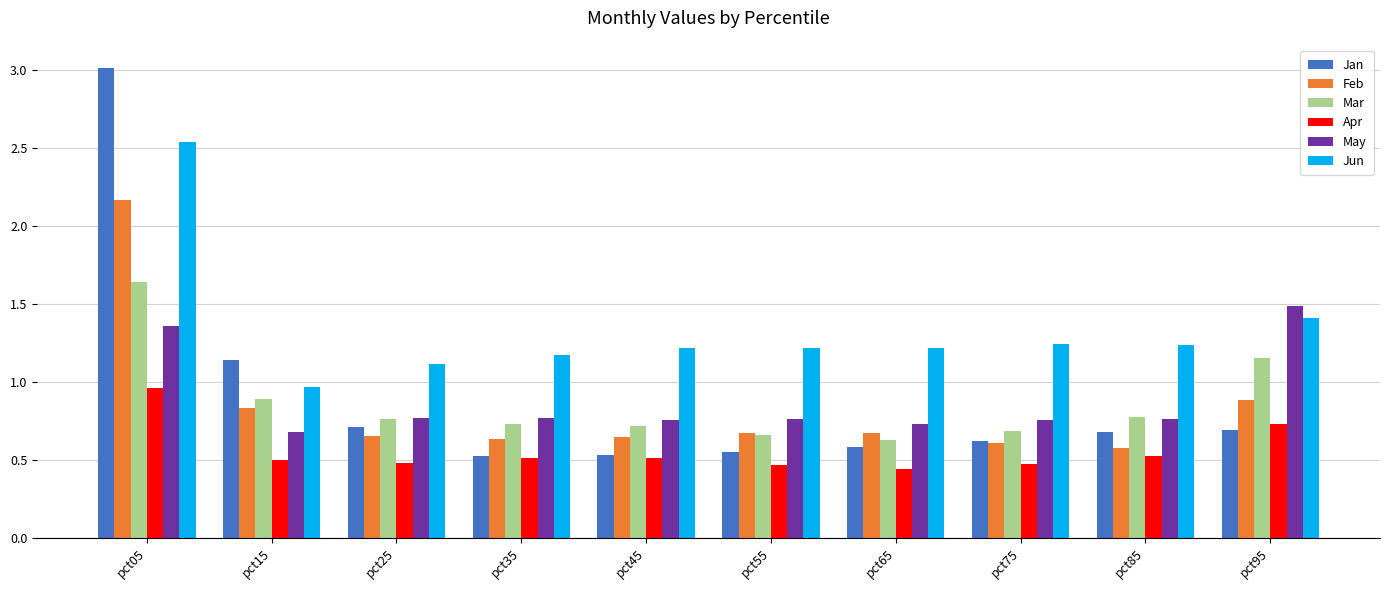

Rank the series at pct95 from lowest to highest value.

Jan, Apr, Feb, Mar, Jun, May